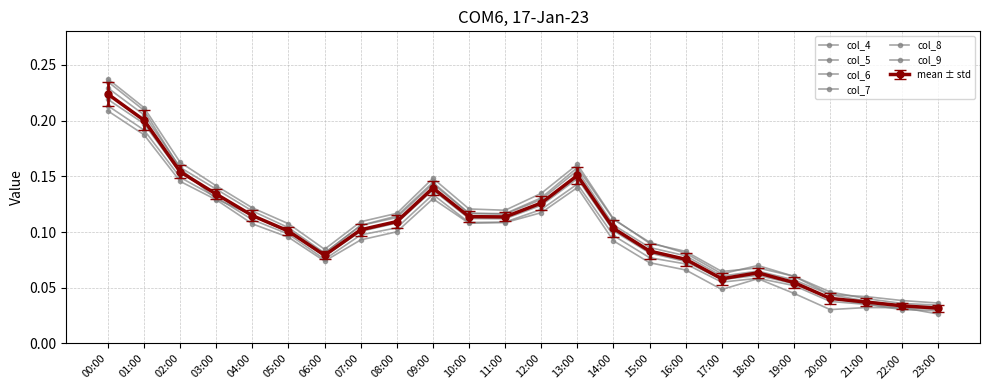

Is this an area chart (filled region under the line)?

No